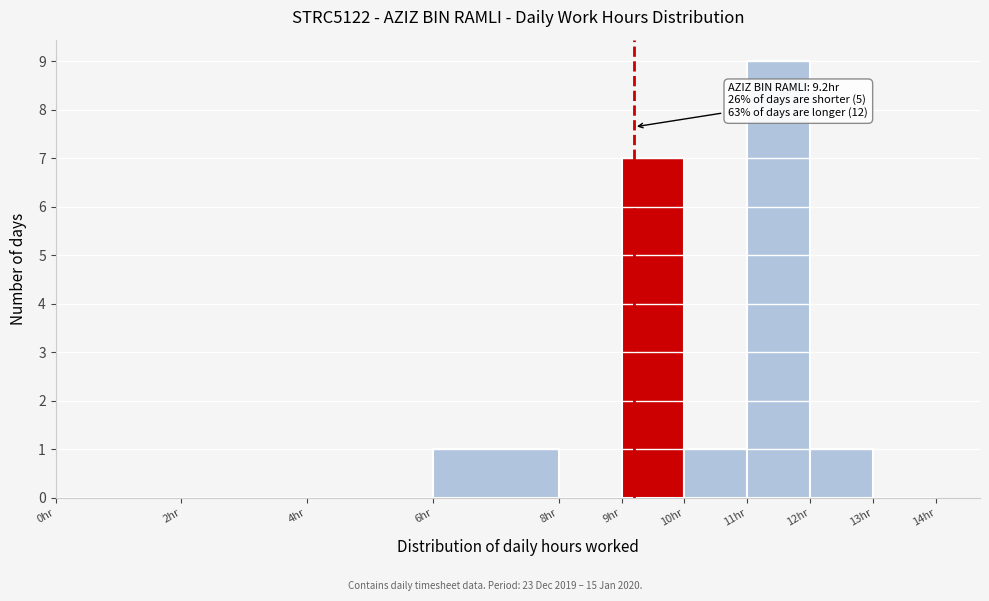

Which range on the x-axis has the tallest bar?

11 to 12